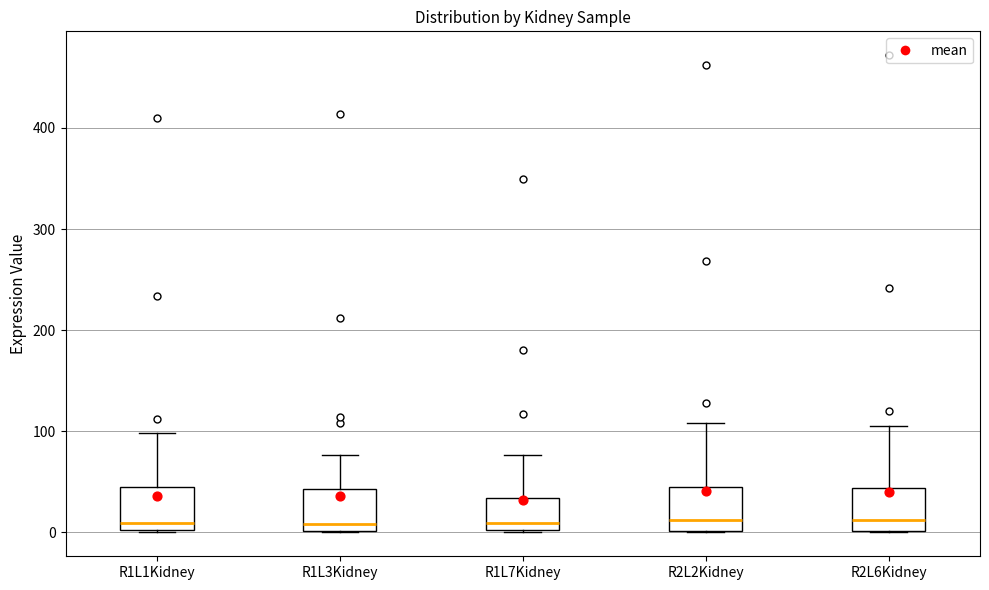

Reading left to right, read every box against the y-axis: the position of its median line, the range the box covers, and the ends of its whiskers. The values are not printed on the chart, so give them approximately, as read against the axis.

R1L1Kidney: median 10, box 0 to 50, whiskers 0 to 100
R1L3Kidney: median 10, box 0 to 40, whiskers 0 to 80
R1L7Kidney: median 10, box 0 to 30, whiskers 0 to 80
R2L2Kidney: median 10, box 0 to 50, whiskers 0 to 110
R2L6Kidney: median 10, box 0 to 40, whiskers 0 to 110